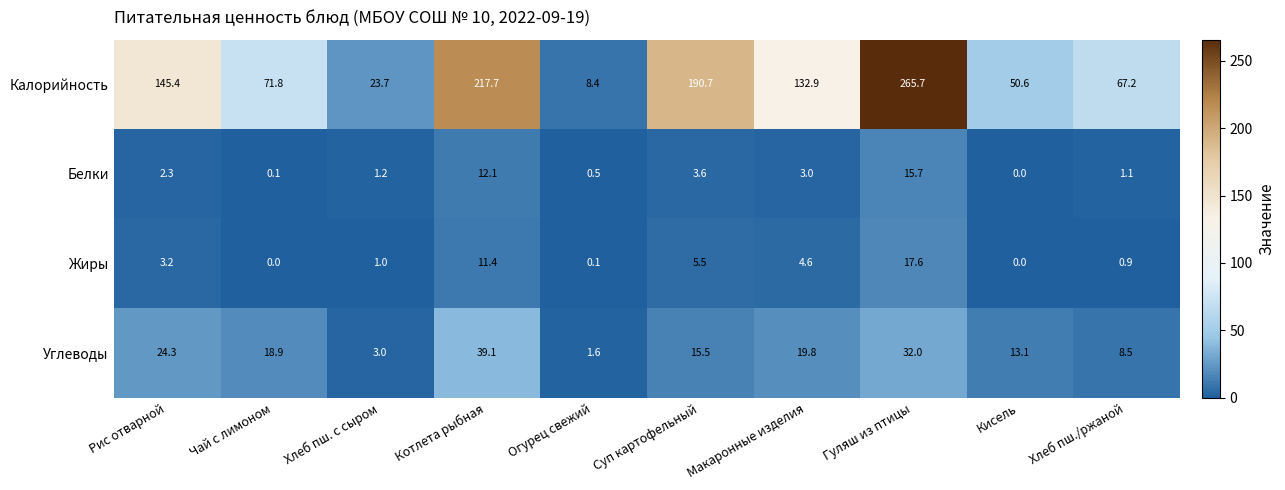

How many distinct data groups are displayed?

4